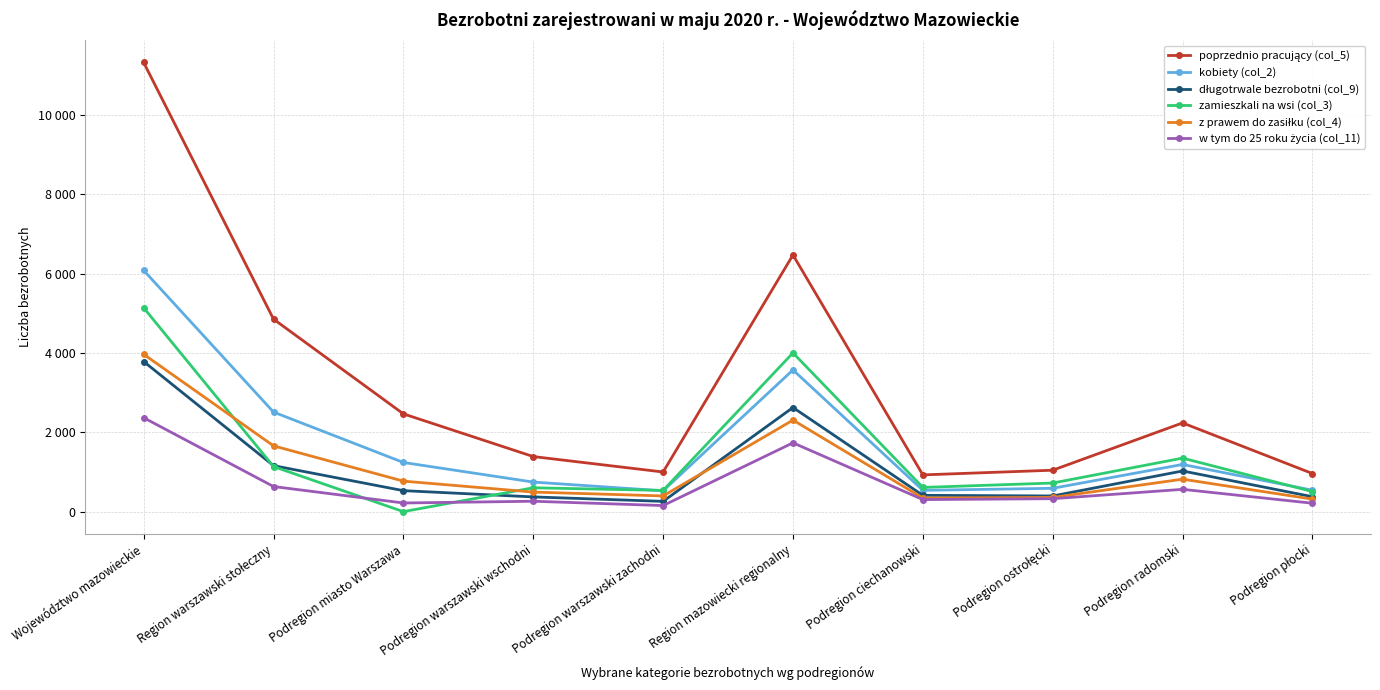

What is the sum of the z prawem do zasiłku (col_4) values at Podregion warszawski zachodni and Podregion miasto Warszawa?

1165